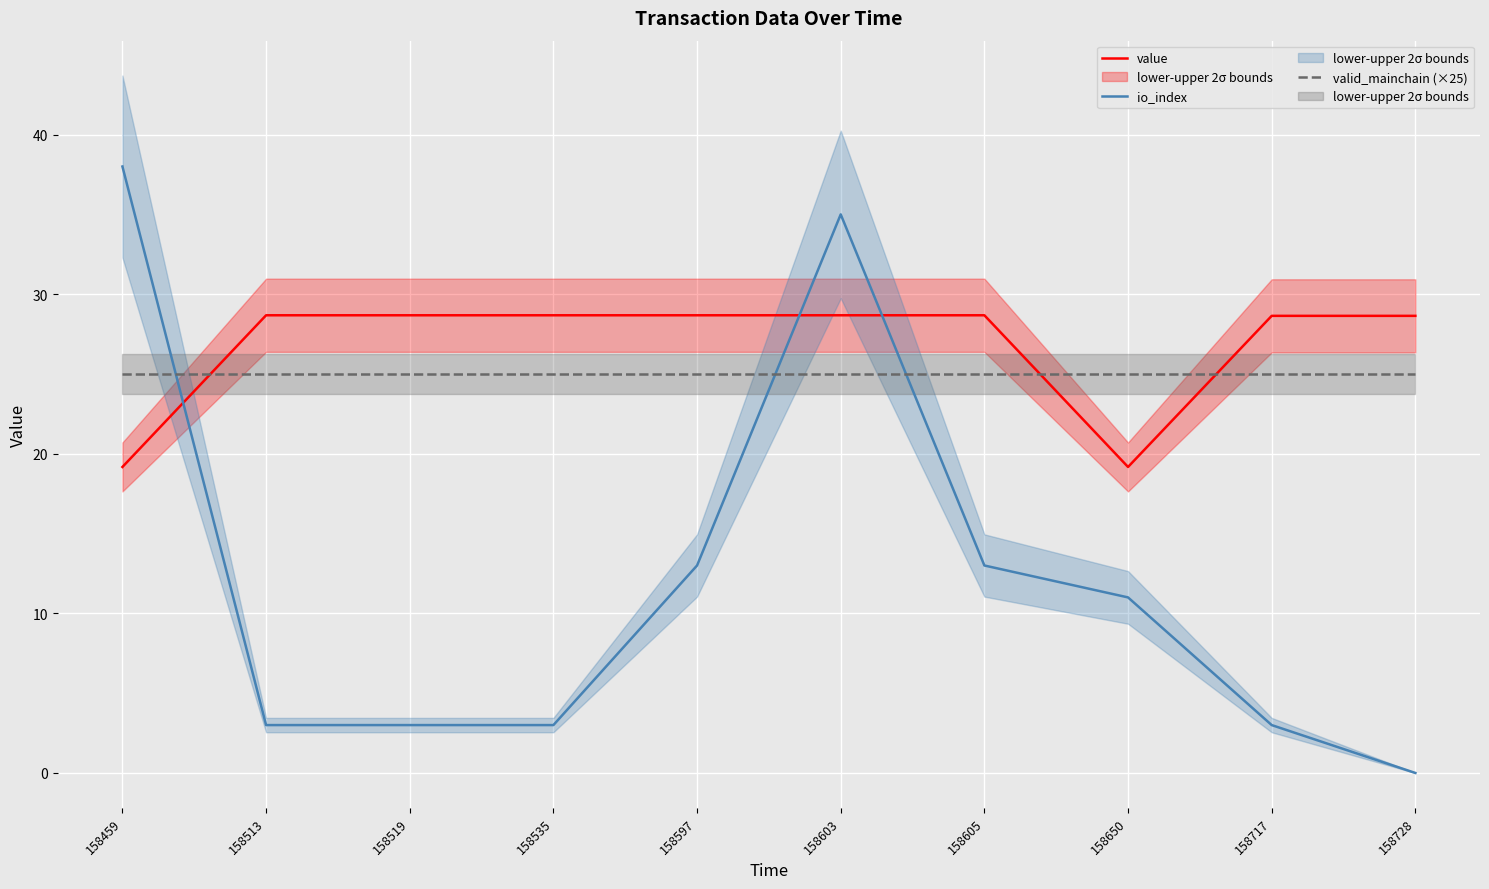

Where is the first local maximum for io_index?

158603